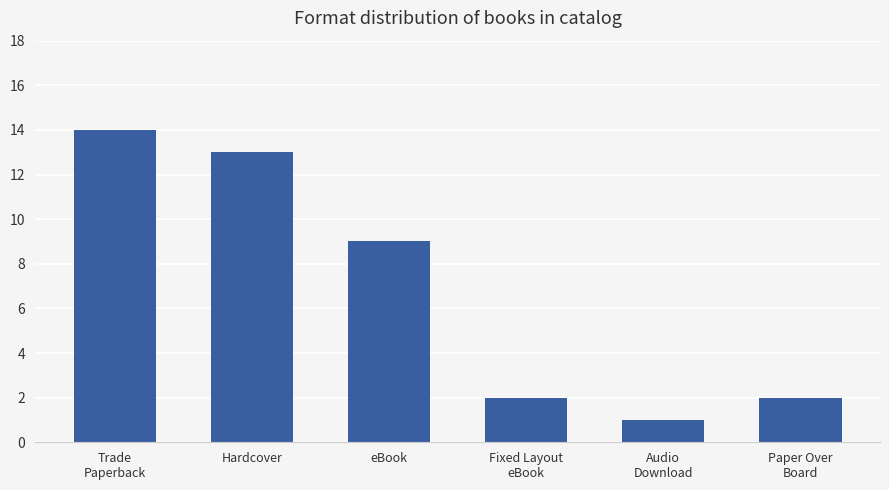

How many data points are less than 9?

3